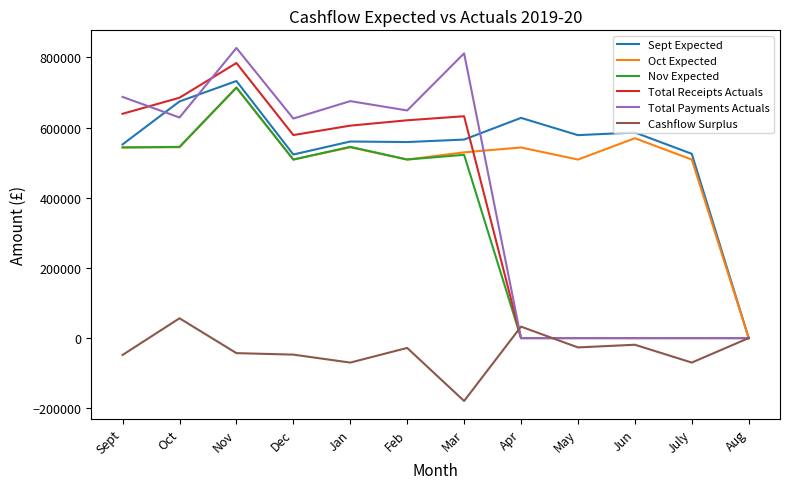

What is the sum of the Total Receipts Actuals values at Mar and Aug?

632397.0